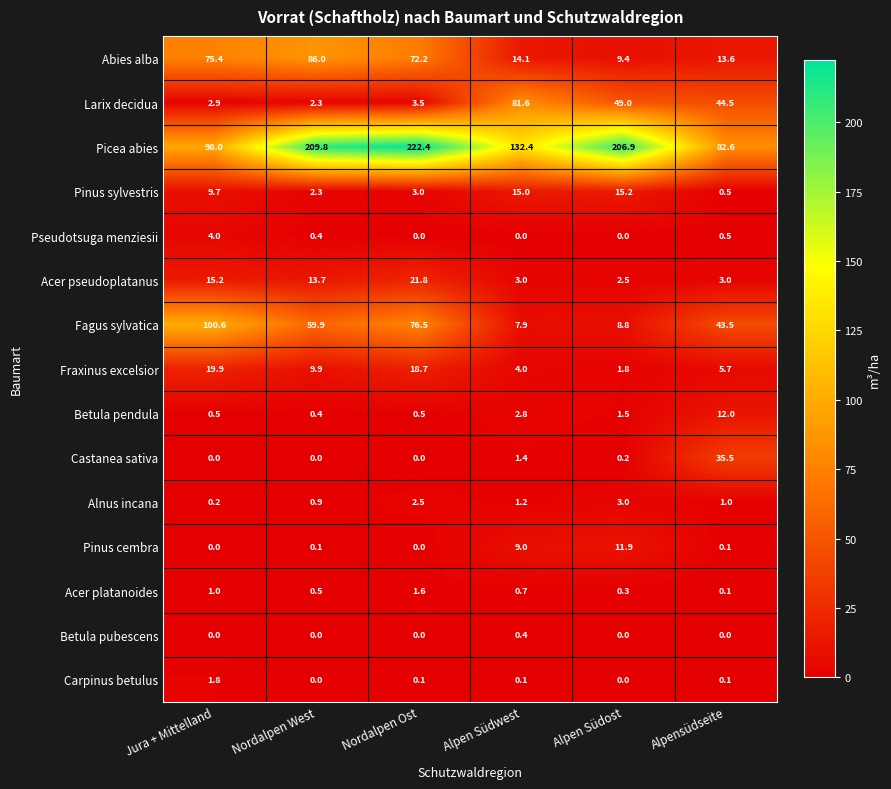

At which category is the sum across all series the highest?

Nordalpen Ost